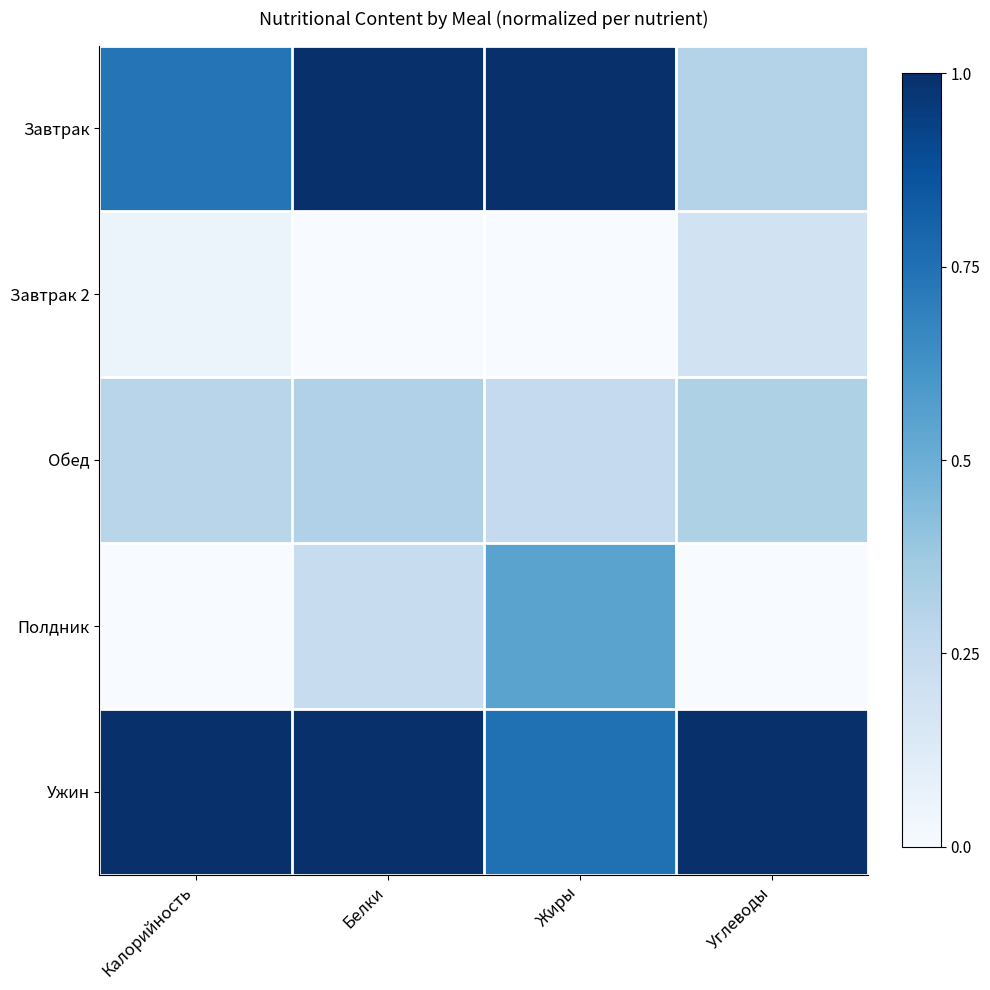

Reading left to right, list all the values displayed in this chart.

Завтрак: Калорийность=0.7	Белки=1.0	Жиры=1.0	Углеводы=0.3
Завтрак 2: Калорийность=0.1	Белки=0.0	Жиры=0.0	Углеводы=0.2
Обед: Калорийность=0.3	Белки=0.3	Жиры=0.2	Углеводы=0.3
Полдник: Калорийность=0.0	Белки=0.2	Жиры=0.6	Углеводы=0.0
Ужин: Калорийность=1.0	Белки=1.0	Жиры=0.8	Углеводы=1.0